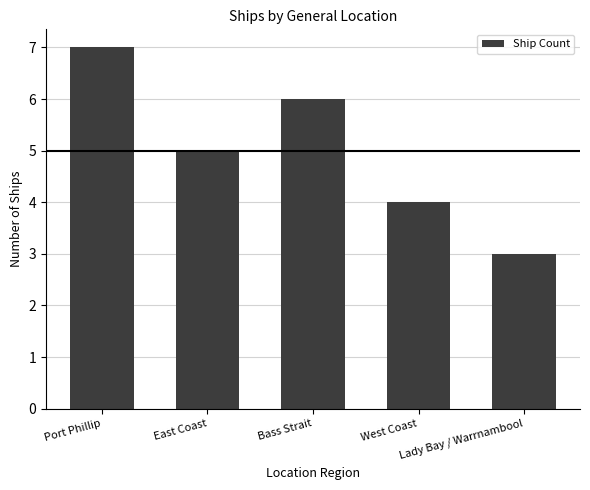

At which category does the chart reach its peak across all series?

Port Phillip